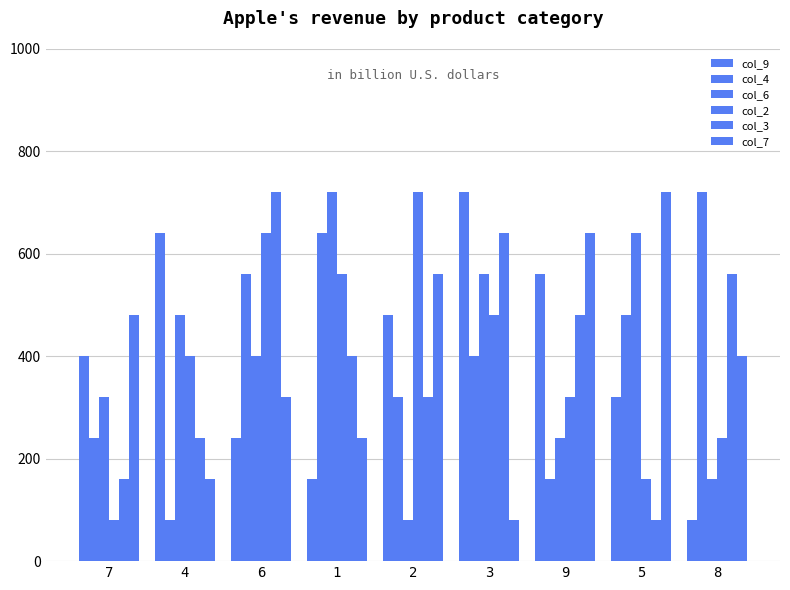

What is the spread (max minus min) of values at 6?

480